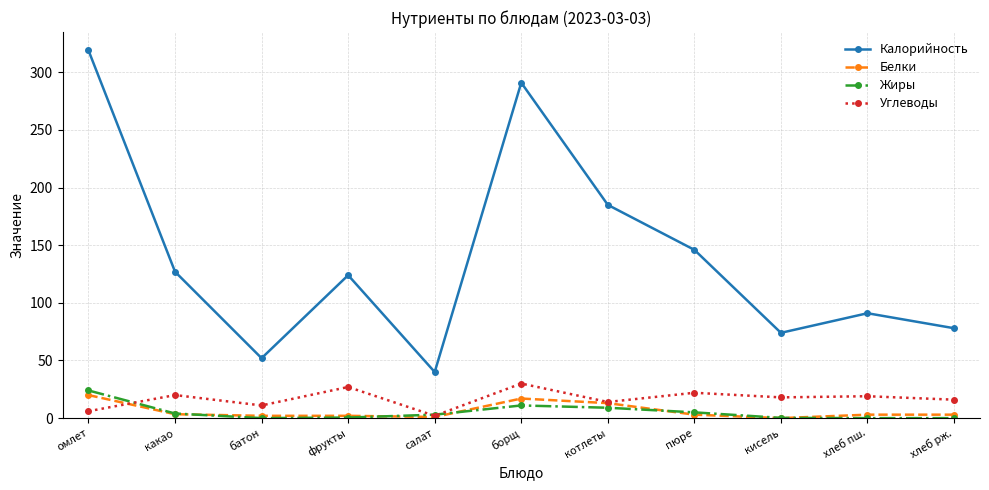

Between фрукты and котлеты, which series saw the biggest shift?

Калорийность